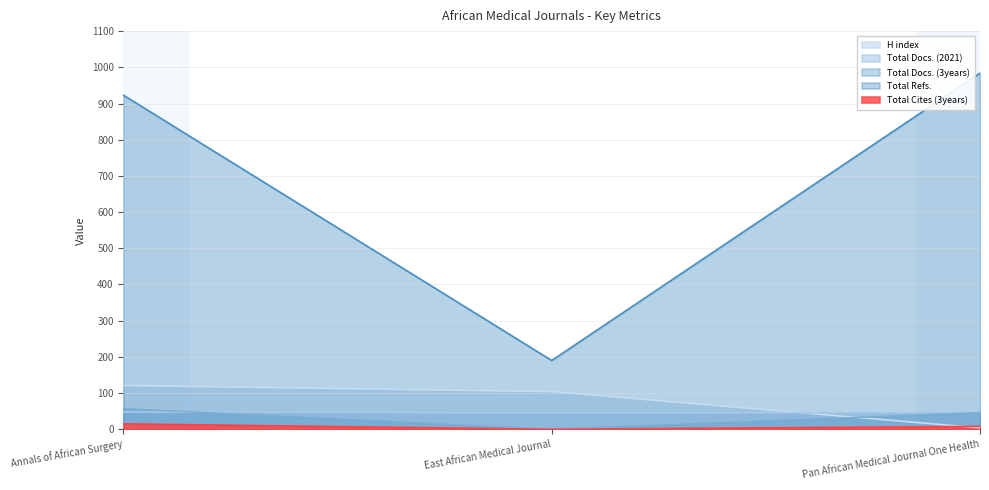

Which label corresponds to the smallest value in the chart?

East African Medical Journal